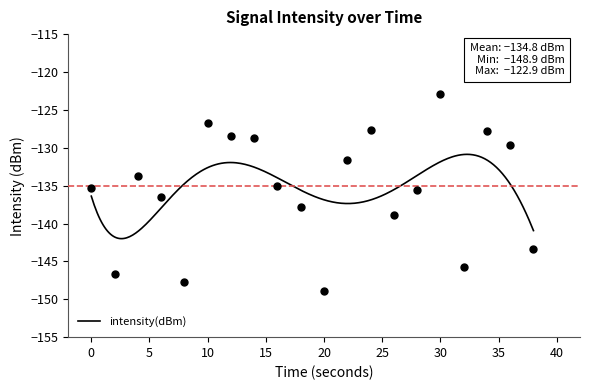

What is the smallest value displayed?

-148.9